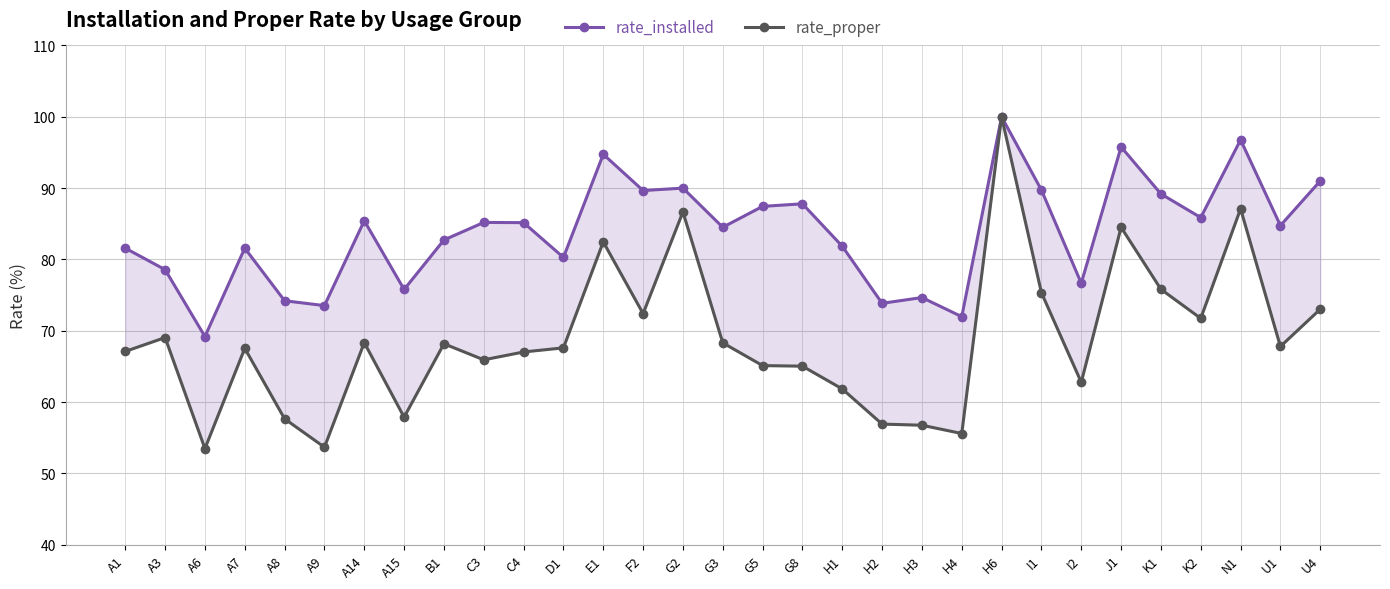

True or false: rate_proper and rate_installed intersect in this chart.

False